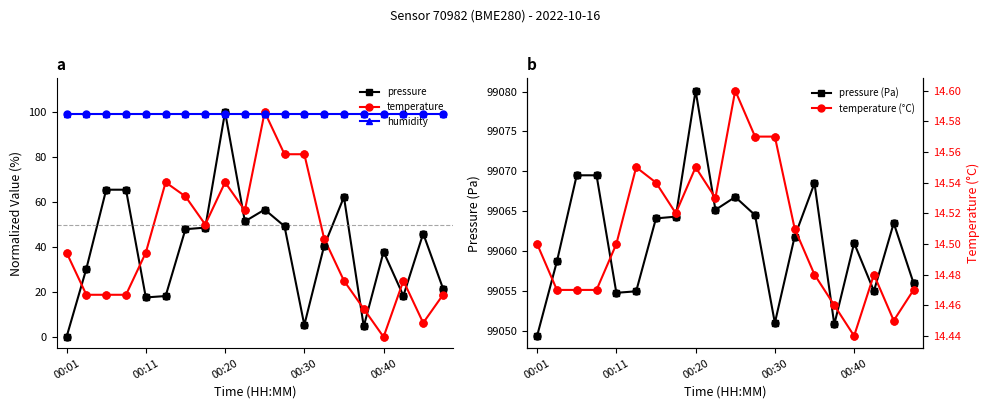

What is the total value across all series at 00:01?

99200.3